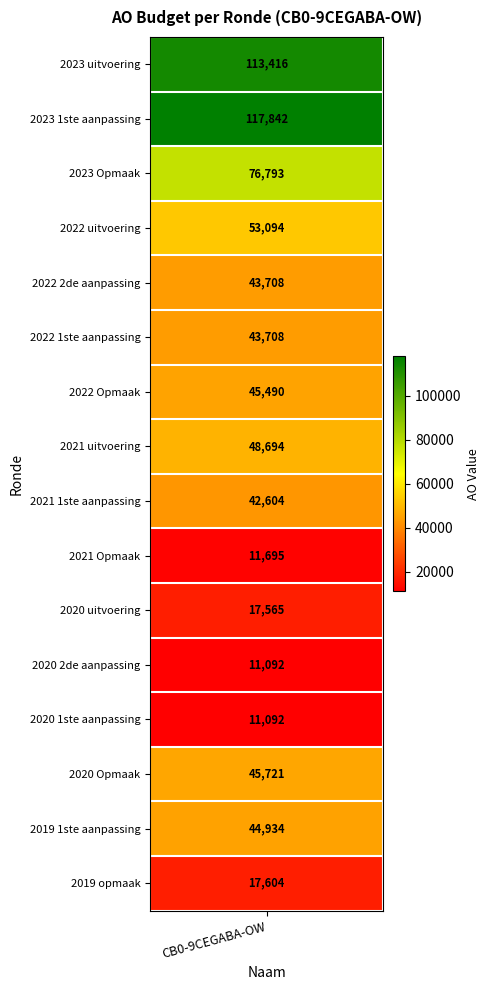

Rank the categories by value from lowest to highest.

2020 2de aanpassing, 2020 1ste aanpassing, 2021 Opmaak, 2020 uitvoering, 2019 opmaak, 2021 1ste aanpassing, 2022 2de aanpassing, 2022 1ste aanpassing, 2019 1ste aanpassing, 2022 Opmaak, 2020 Opmaak, 2021 uitvoering, 2022 uitvoering, 2023 Opmaak, 2023 uitvoering, 2023 1ste aanpassing